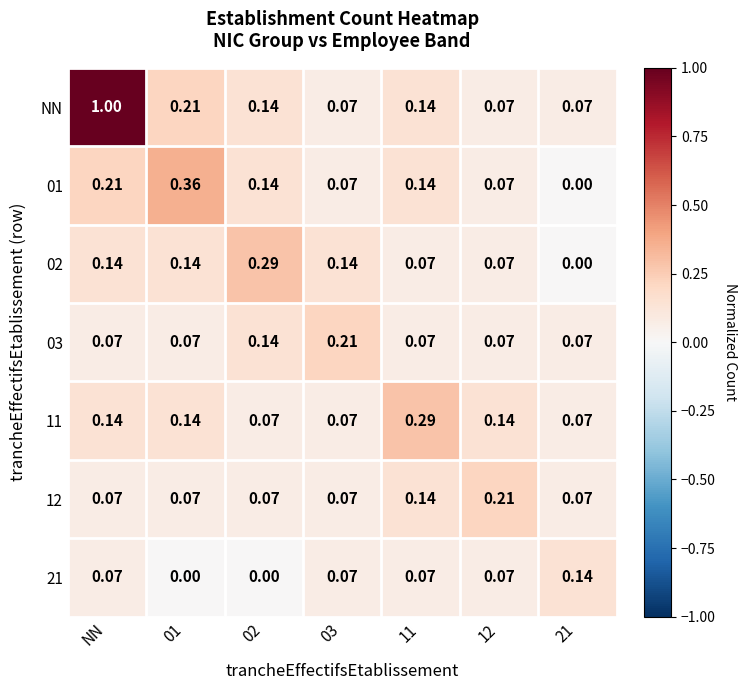

Which series has the widest spread of values?

NN